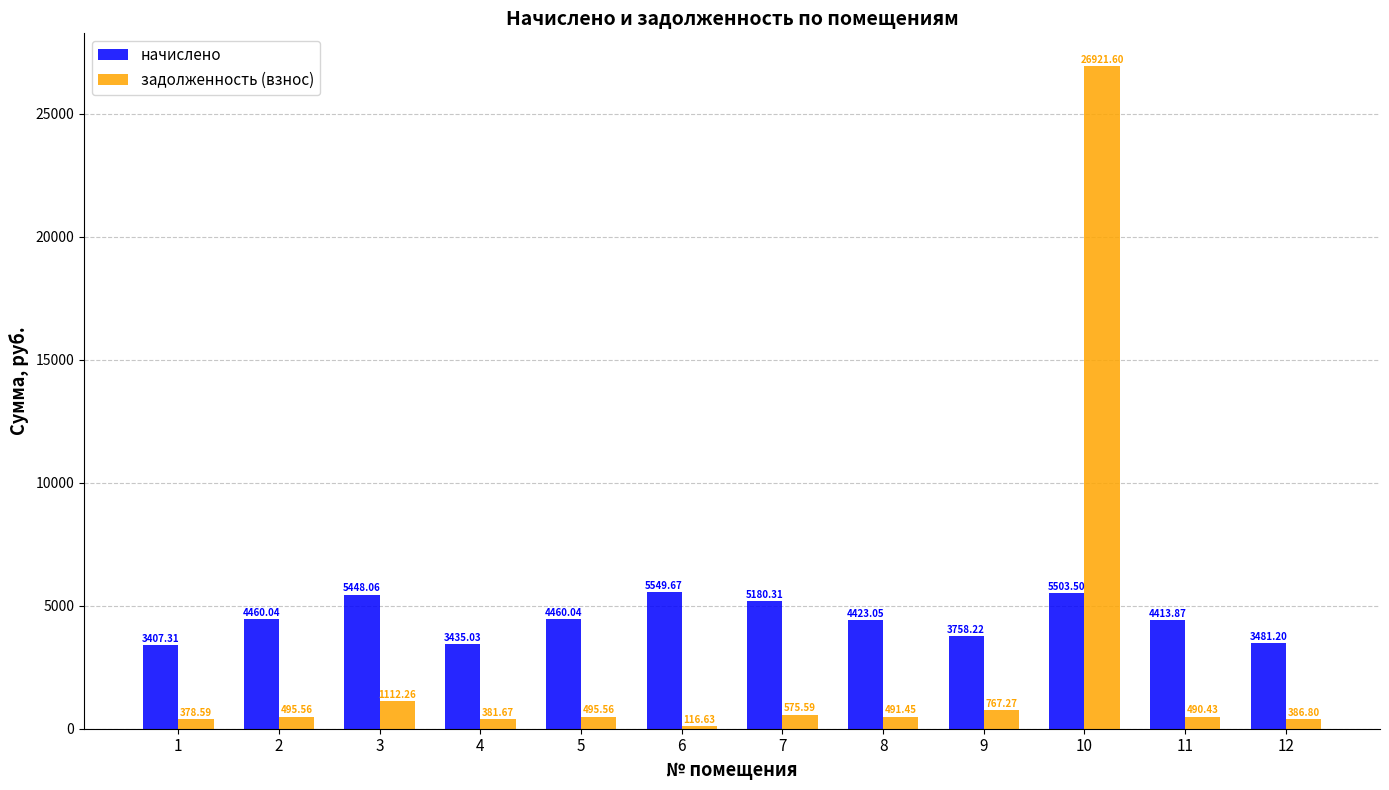

What is the difference between the highest and lowest values at 8?

3931.6